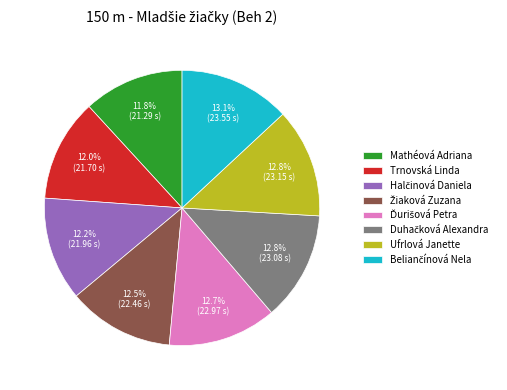

How many segments does this pie chart have?

8